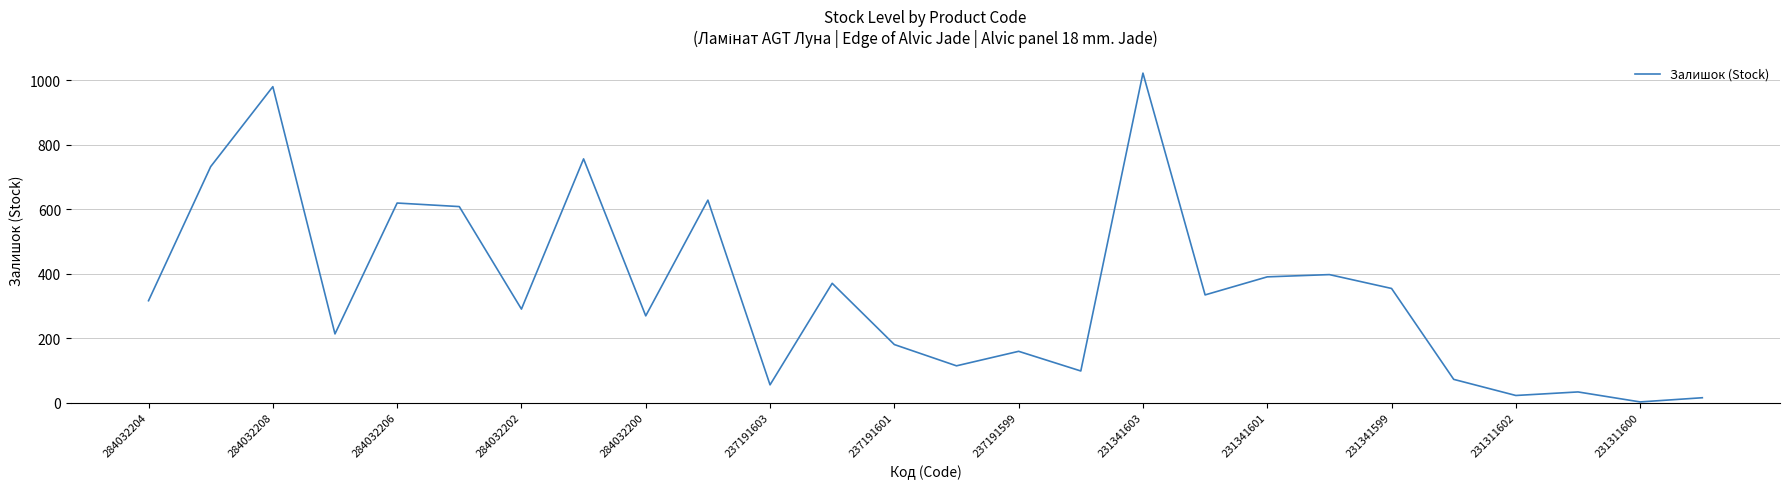

What is the greatest value displayed?

1022